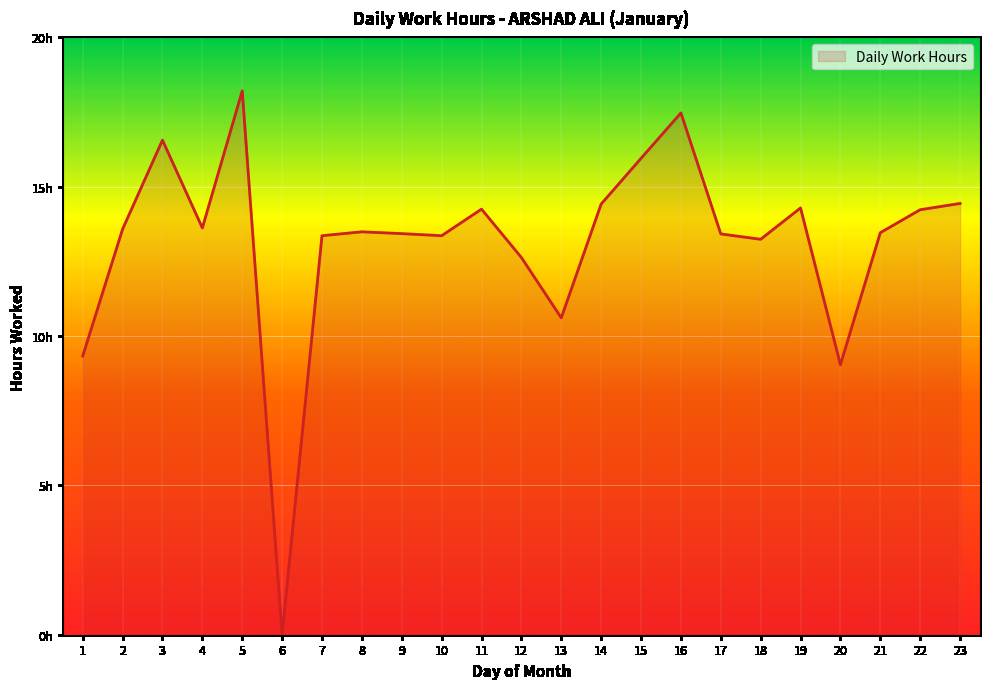

Reading left to right, list all the values displayed in this chart.

1=9.3	2=13.6	3=16.6	4=13.6	5=18.2	6=0.0	7=13.4	8=13.5	9=13.4	10=13.4	11=14.2	12=12.6	13=10.6	14=14.4	15=15.9	16=17.5	17=13.4	18=13.2	19=14.3	20=9.0	21=13.5	22=14.2	23=14.4